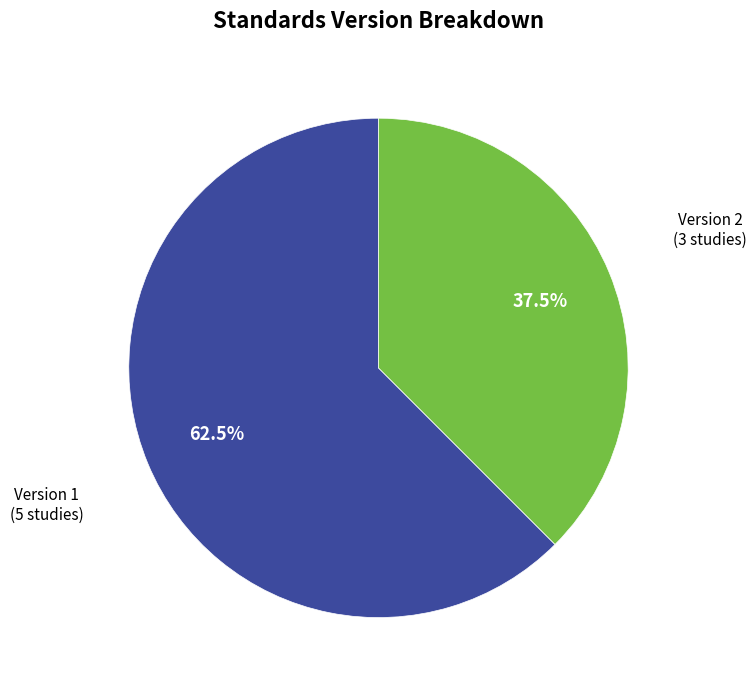

Is there a majority slice in this chart?

Yes